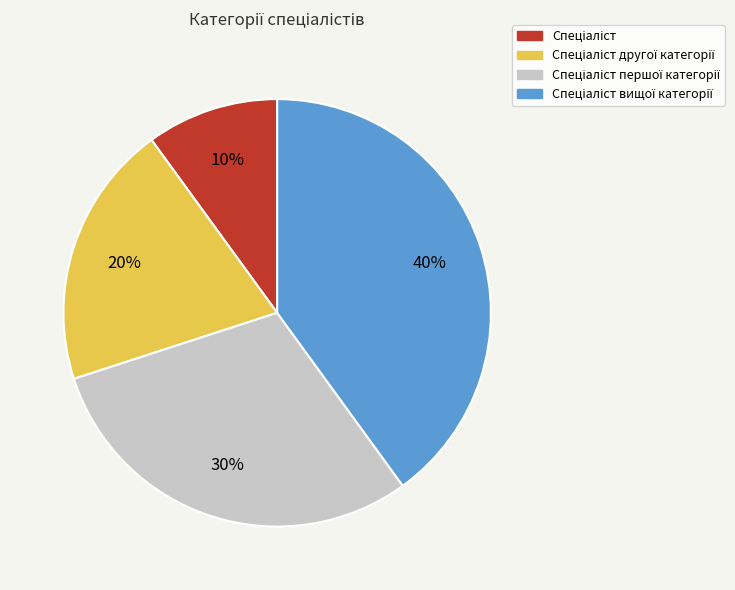

How many segments does this pie chart have?

4